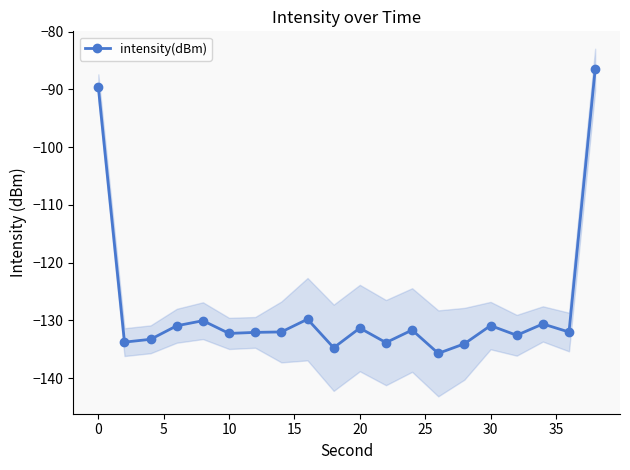

How many points are lower than both their immediate neighbors (excluding endpoints)?

7